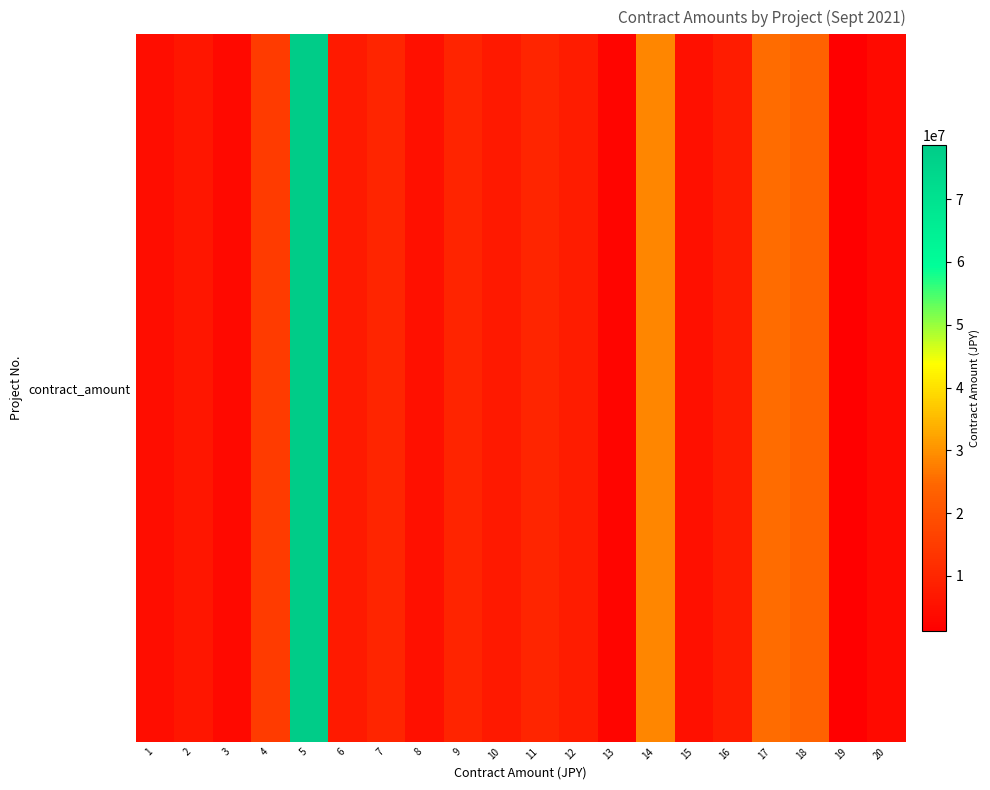

List the labels in order of value, smallest first.

19, 13, 3, 20, 1, 8, 15, 2, 10, 6, 16, 12, 9, 11, 7, 4, 18, 17, 14, 5